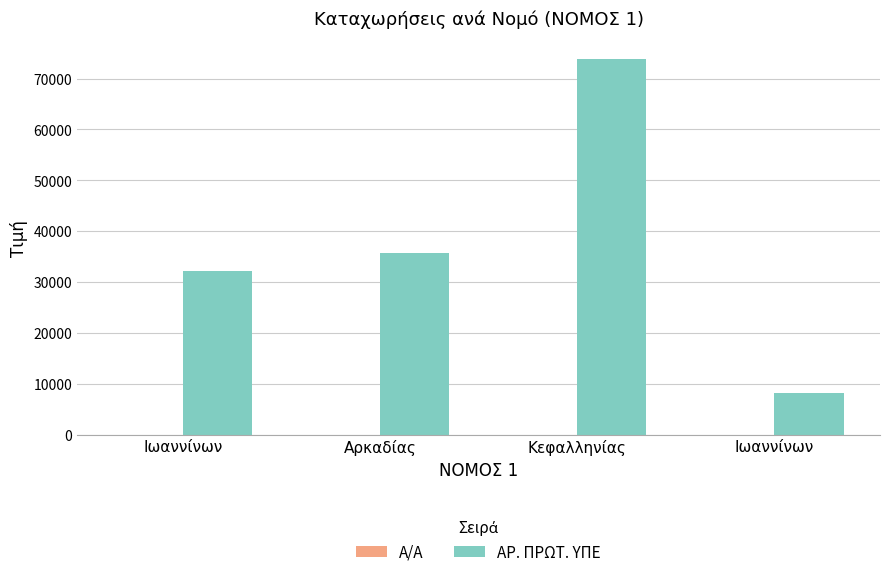

What is the label of the 4th bar from the right?

Ιωαννίνων